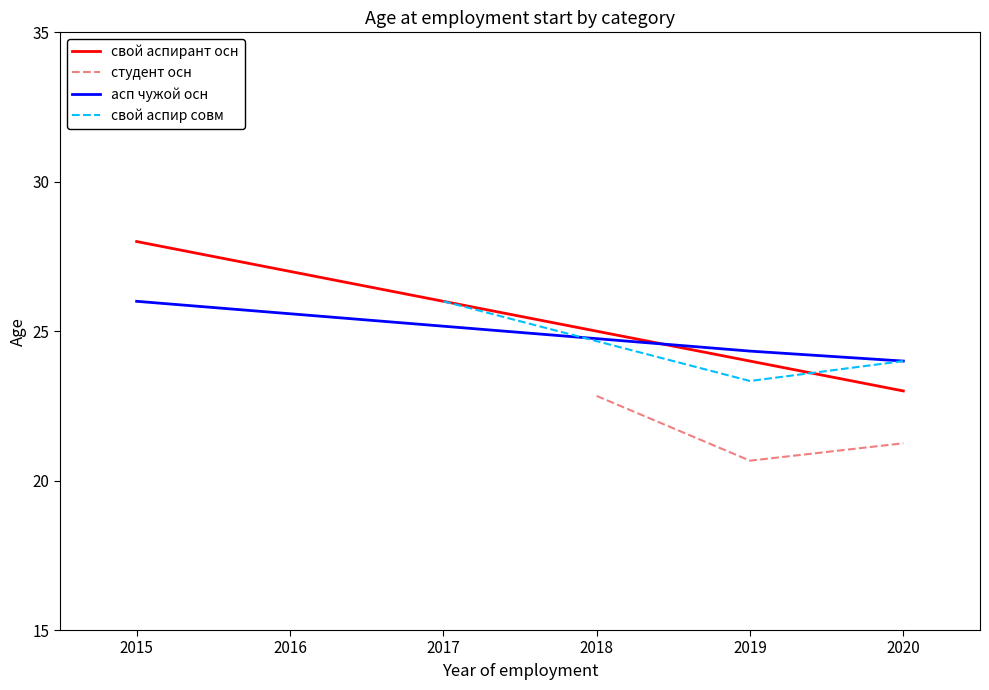

What are all the series names shown in the legend?

свой аспирант осн, студент осн, асп чужой осн, свой аспир совм